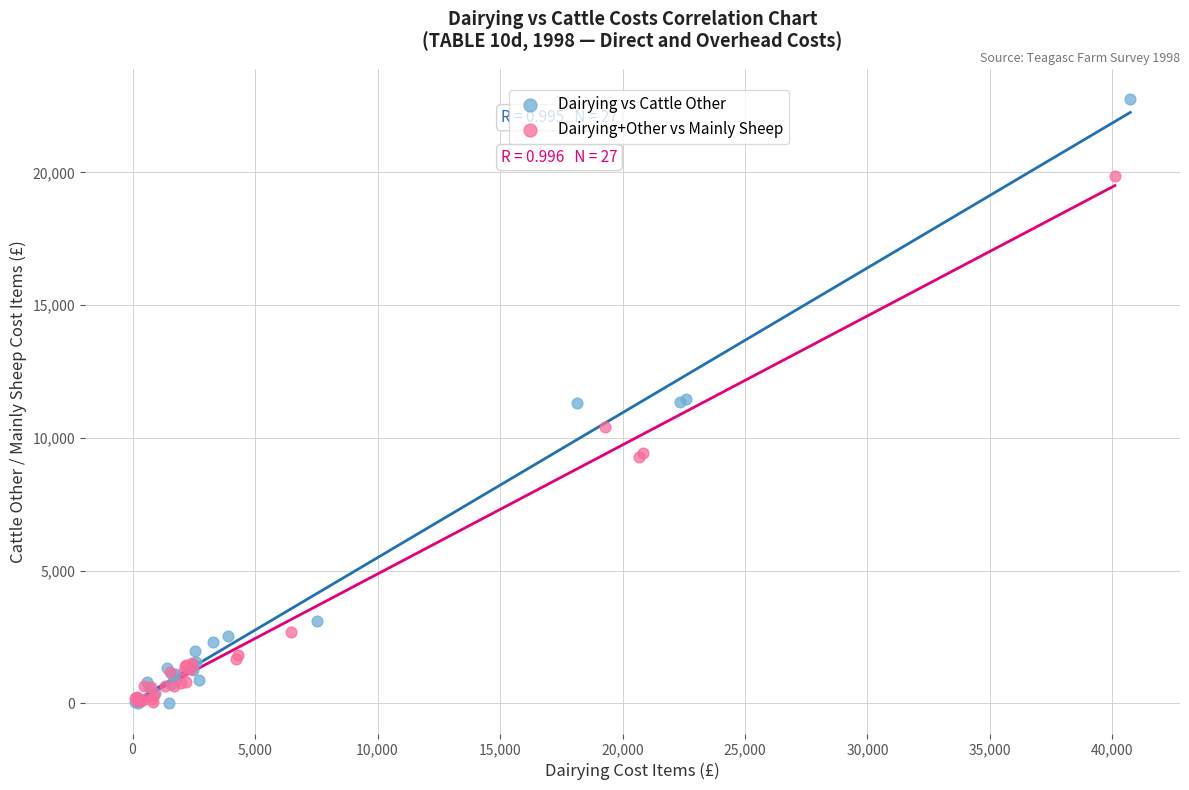

Which series reaches the maximum Y coordinate?

Dairying vs Cattle Other